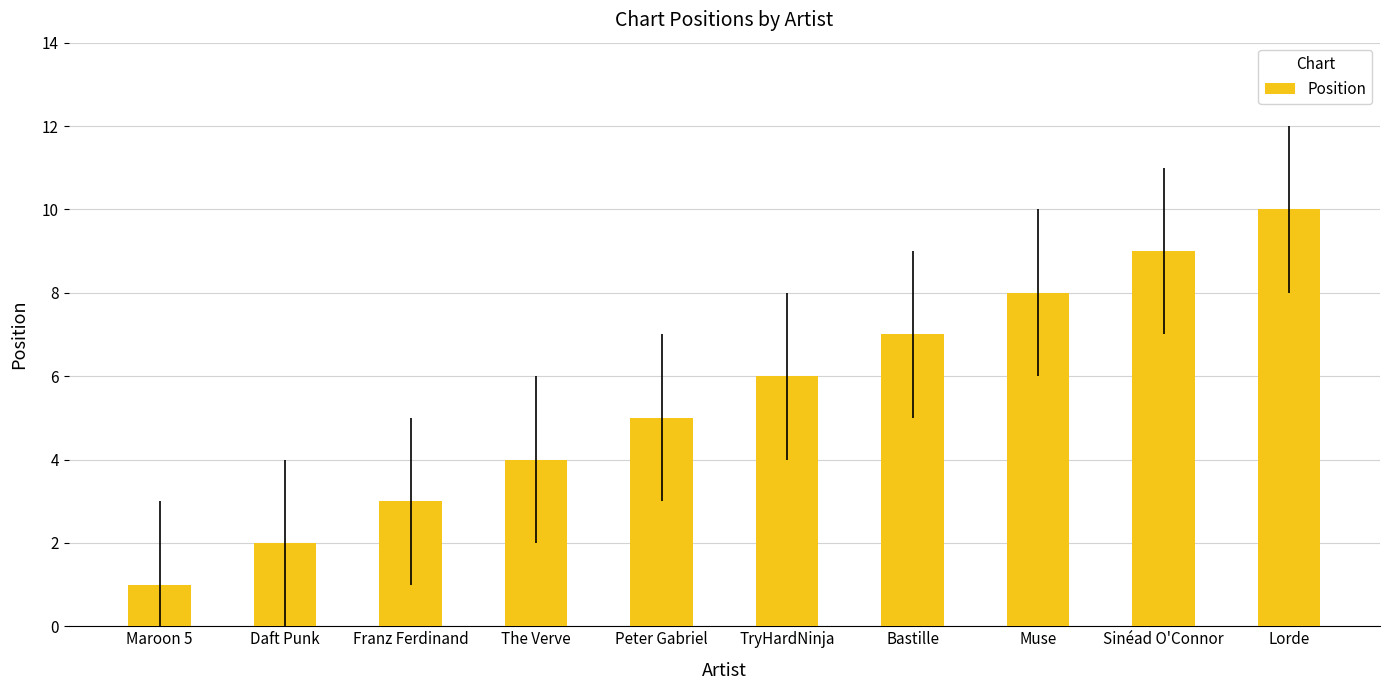

What is the label of the 8th bar from the right?

Franz Ferdinand